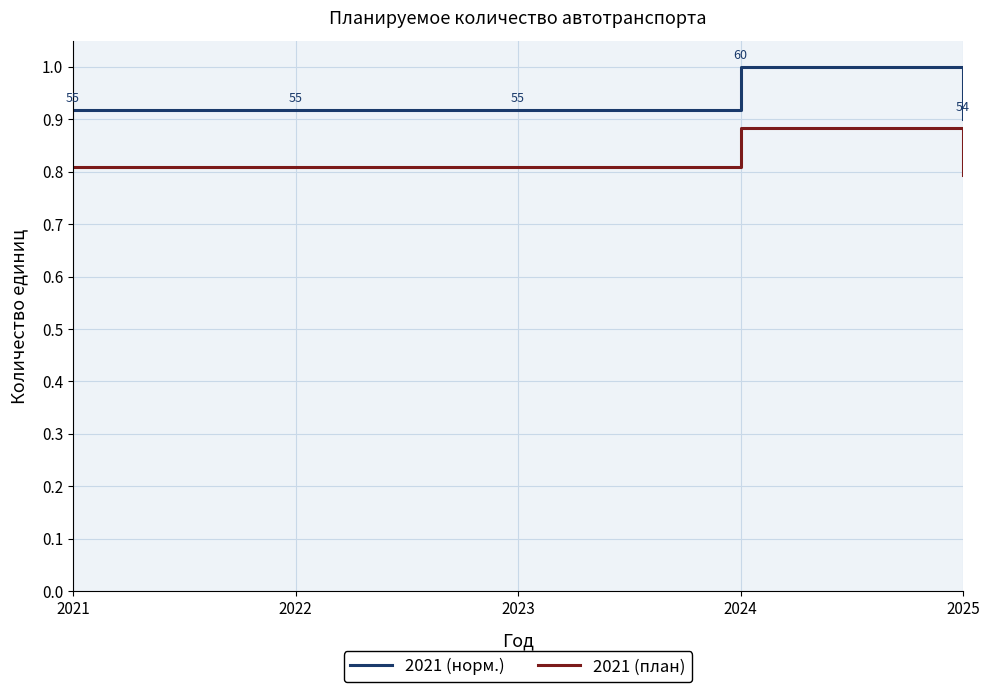

True or false: 2021 (норм.) and 2021 (план) cross at least once.

False